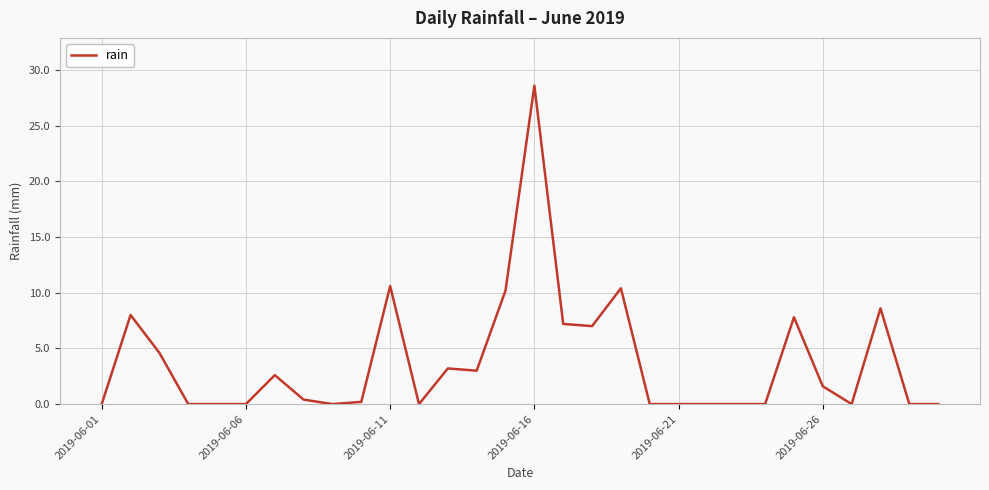

What is the difference between the second highest and second lowest values?

10.6